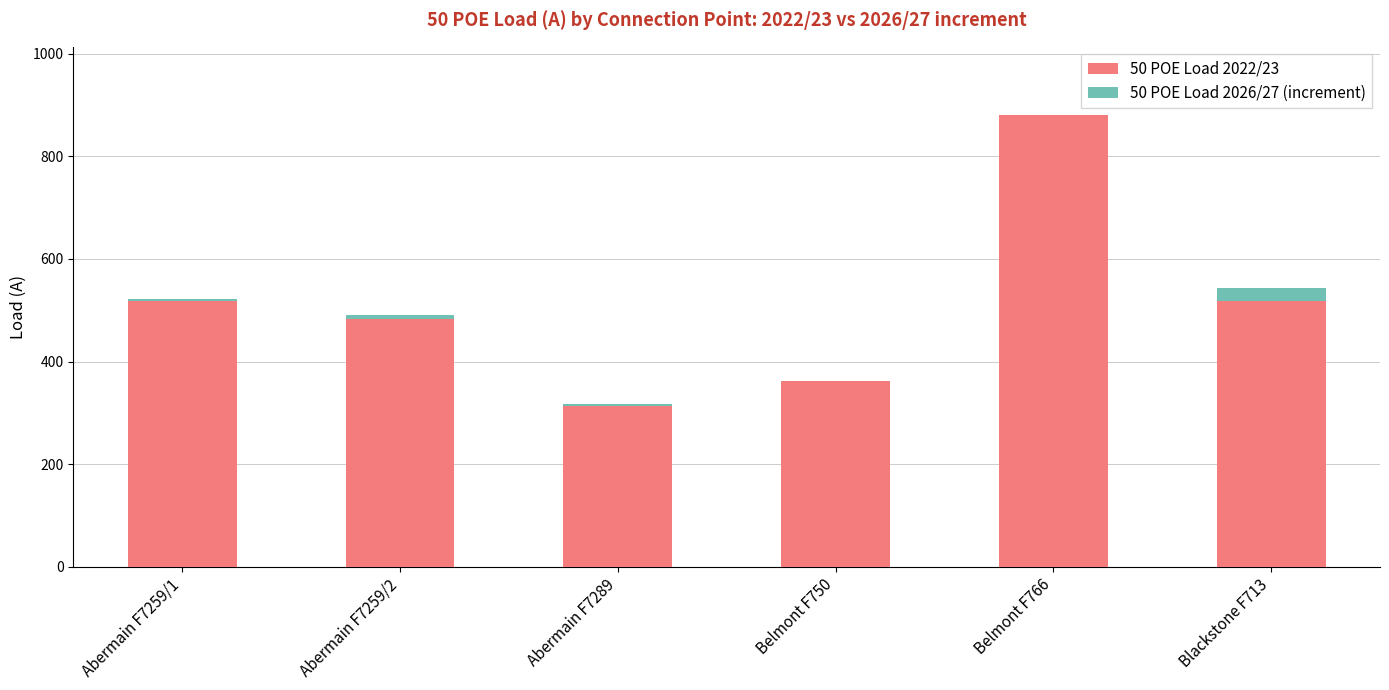

The 50 POE Load 2022/23 series shows 1504 at Belmont F766. True or false?

False